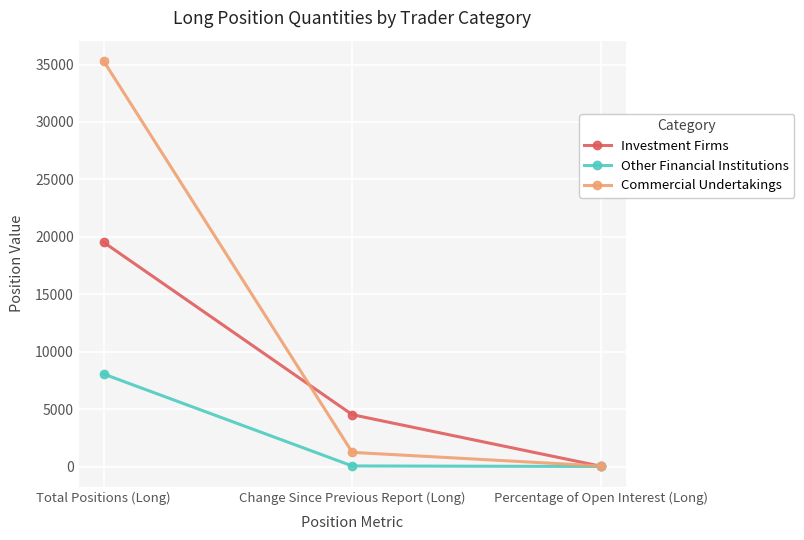

What is the minimum value shown in the chart?

12.8